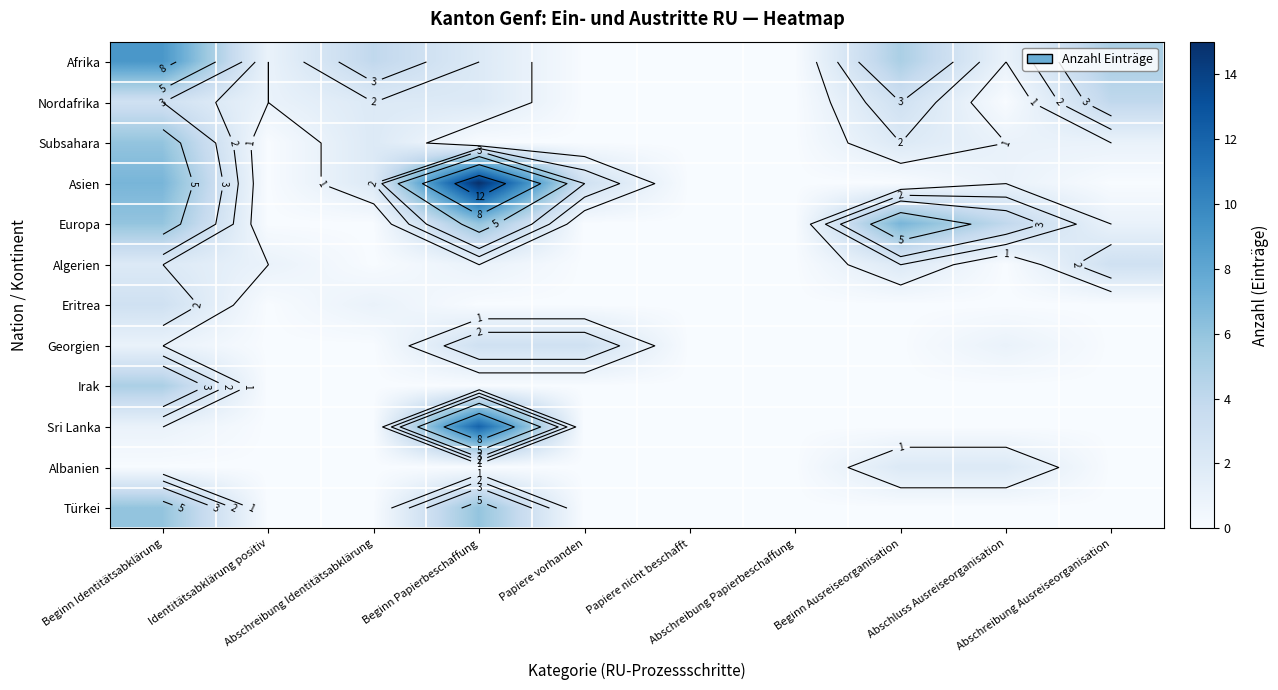

How many values in Afrika are above zero?

7